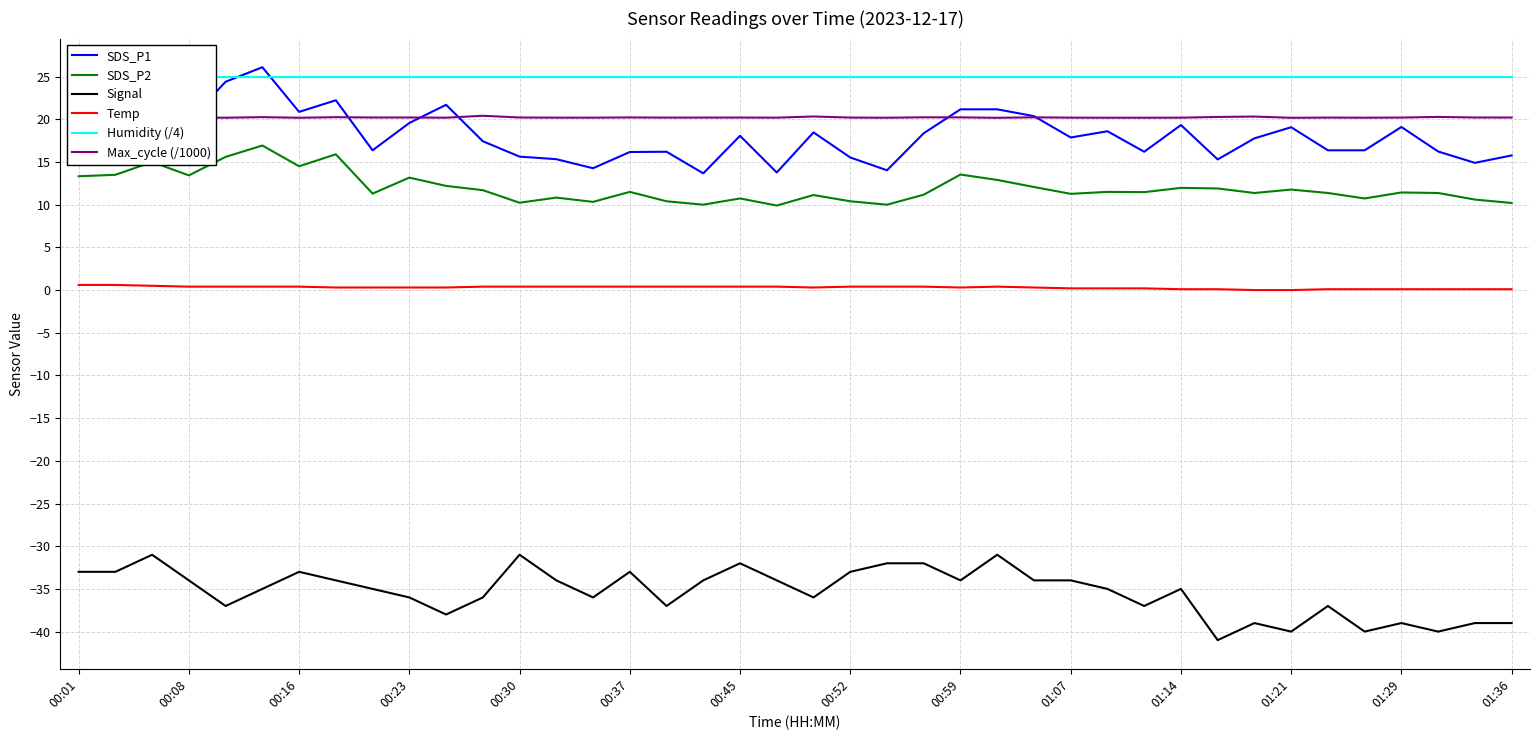

True or false: SDS_P2 has a value of 3.9 at 37.

False